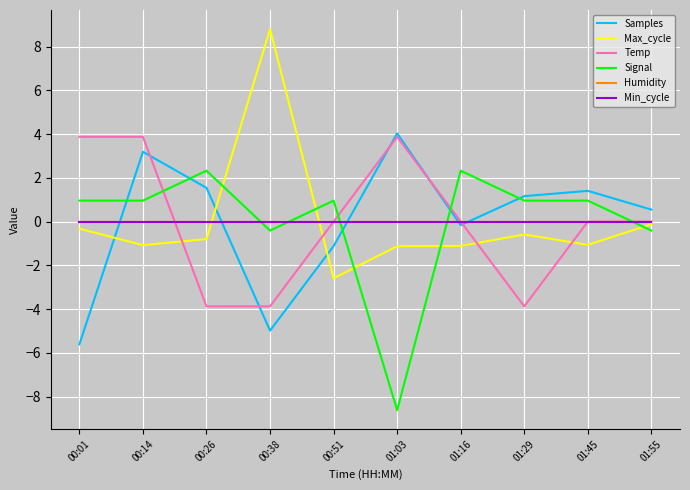

Is this an area chart (filled region under the line)?

No